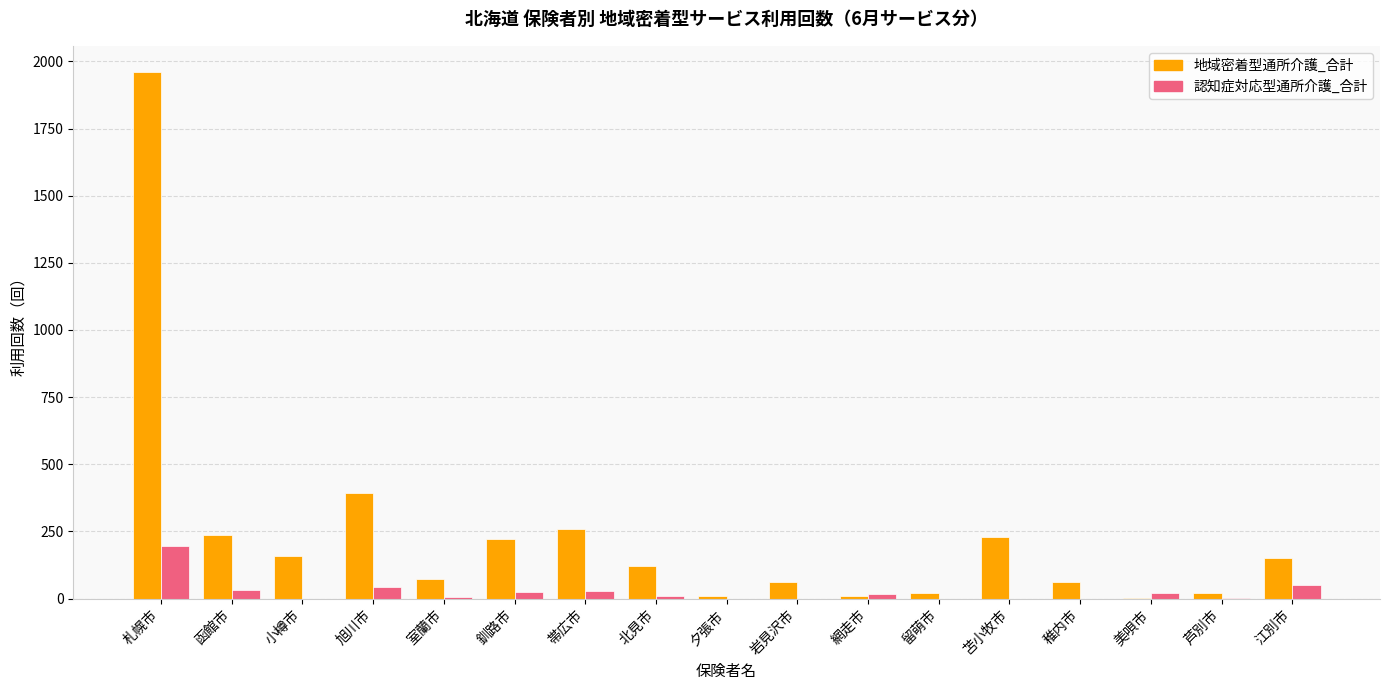

How many groups of bars are there?

17